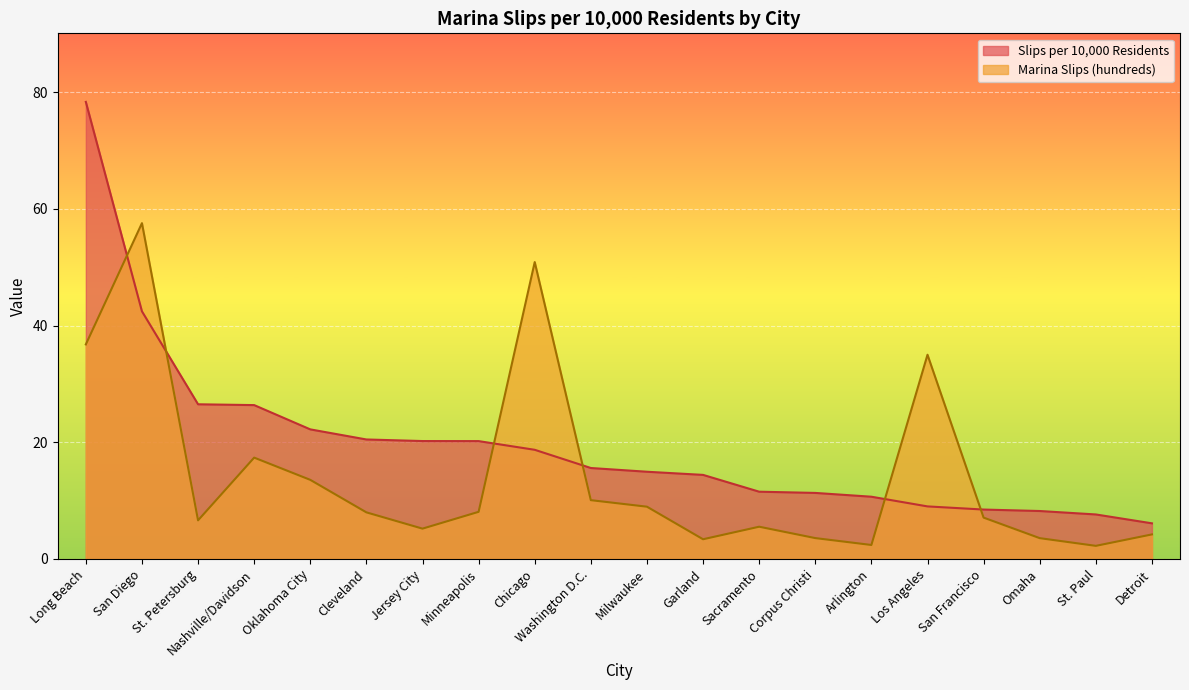

What is the label of the 10th point from the left?

Washington D.C.